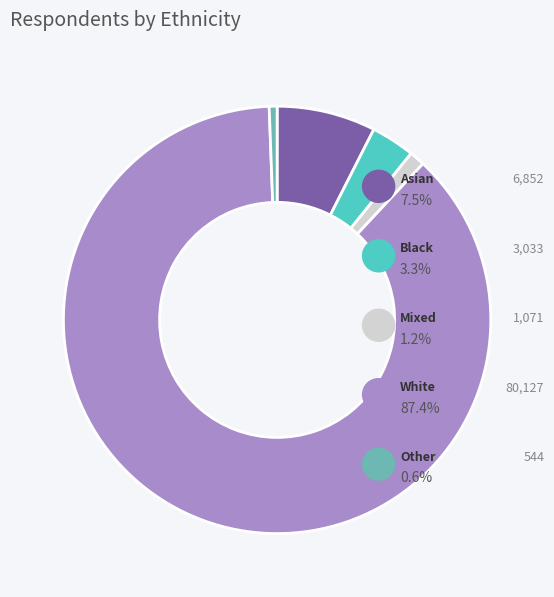

How many slices are in this pie chart?

5